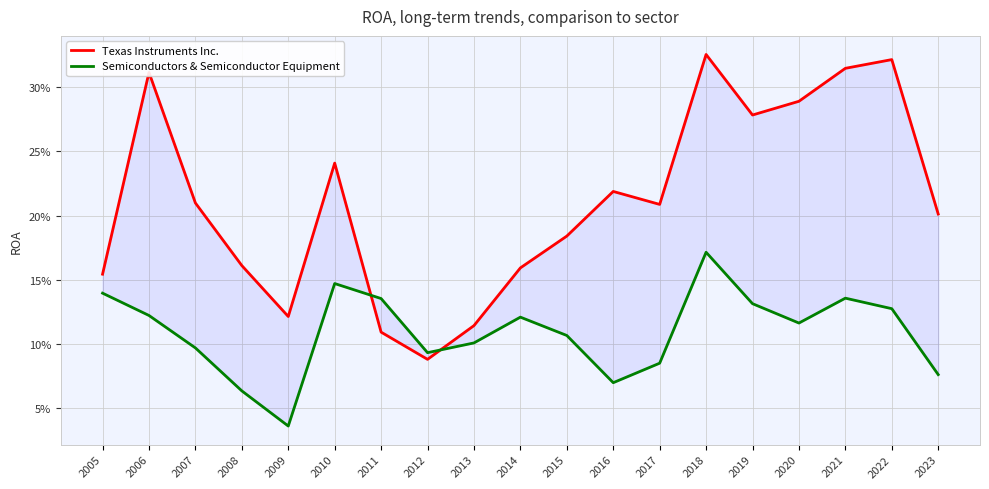

How many lines are shown in the chart?

2